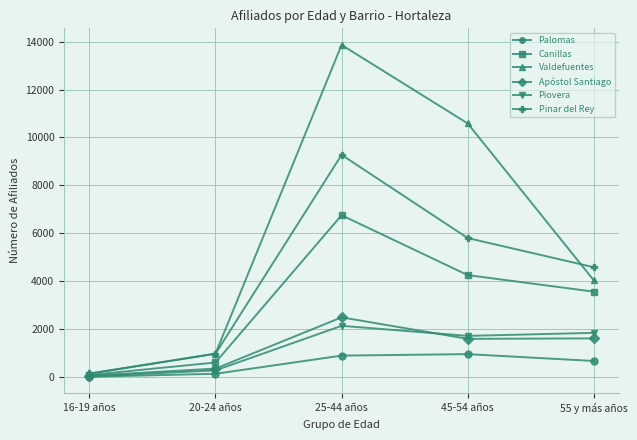

At which category does Apóstol Santiago reach its first local peak?

25-44 años